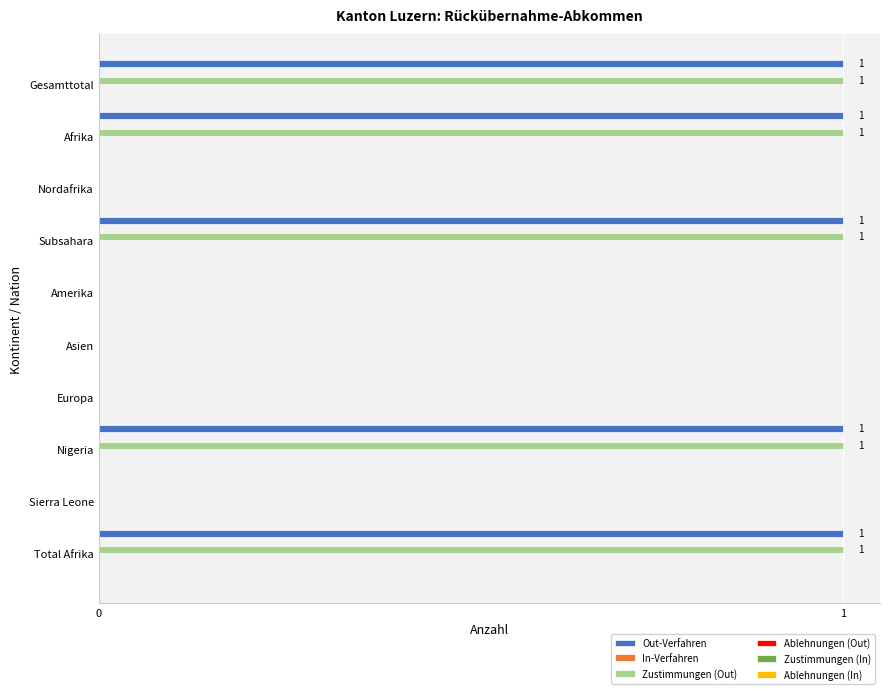

The Zustimmungen (Out) series shows 1 at Amerika. True or false?

False